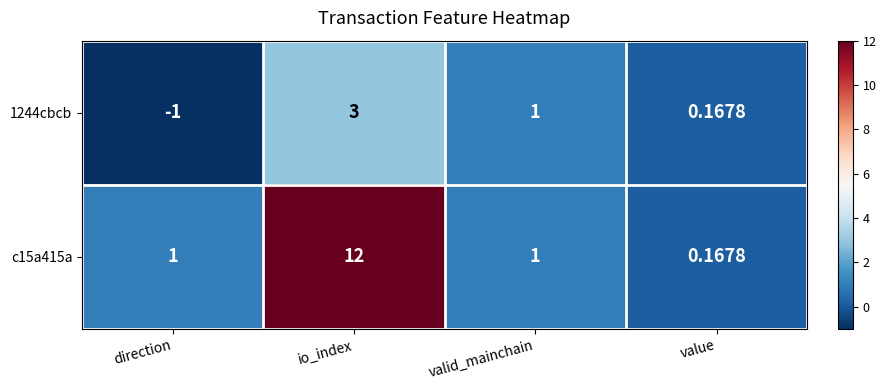

Which series has the largest range (max minus min)?

c15a415a